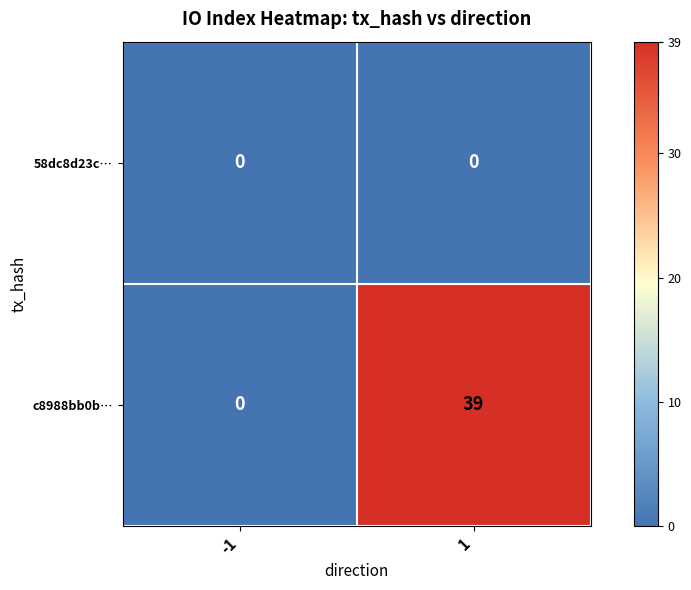

Count the number of categories in the chart.

2